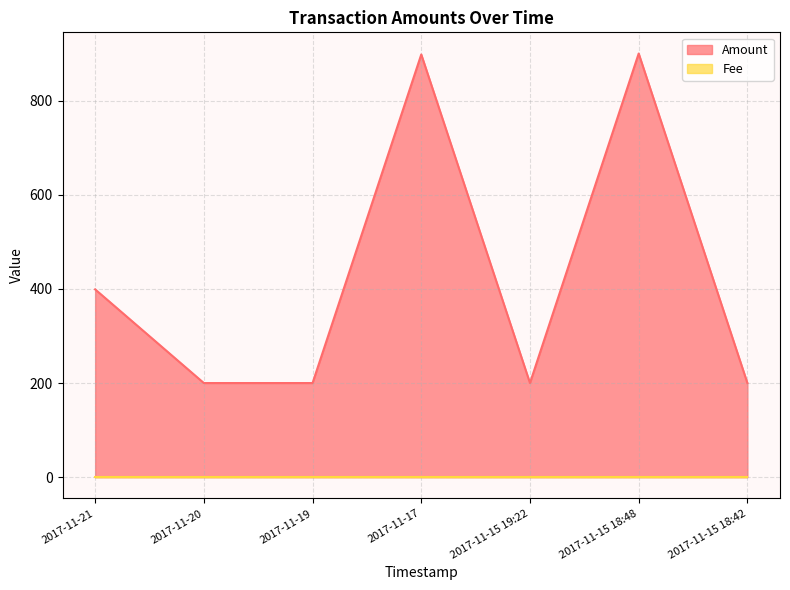

What is the change in value from 2017-11-15 18:48 to 2017-11-15 18:42?

-700